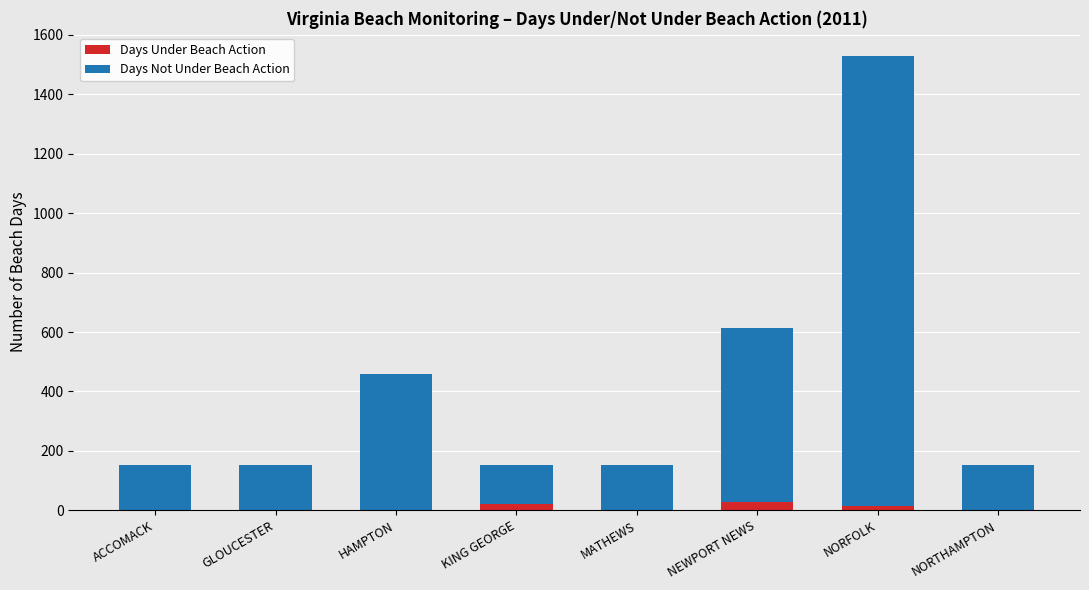

What is the difference between the Days Under Beach Action values at ACCOMACK and KING GEORGE?

22